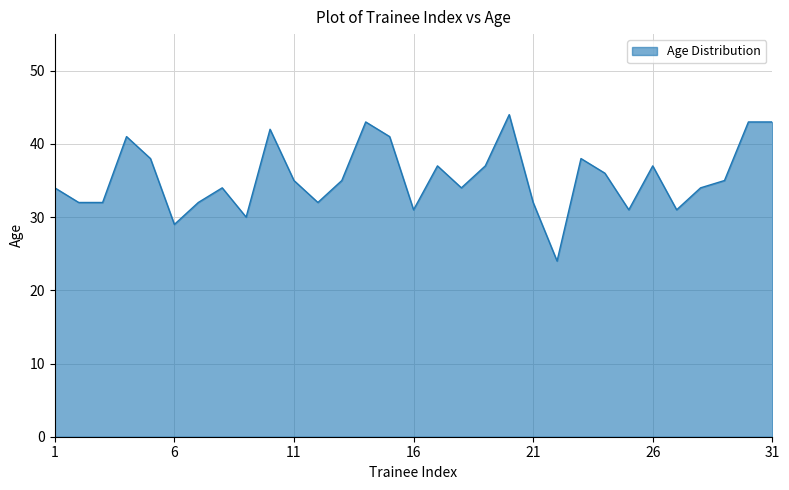

What is the greatest value displayed?

44